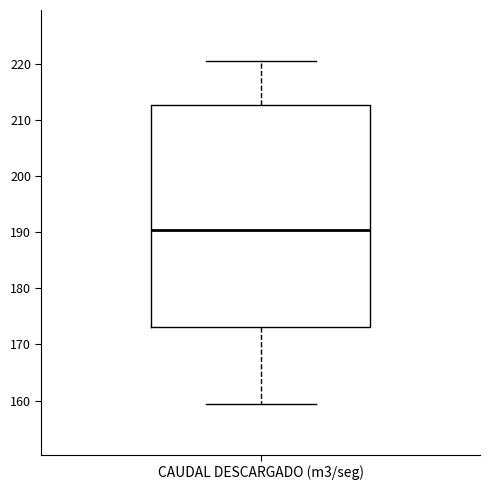

Read this box plot against the y-axis: the position of the median line, the range covered by the box, and the ends of both whiskers. The values are not printed on the chart, so give them approximately, as read against the axis.

median 190, box 173 to 213, whiskers 159 to 220